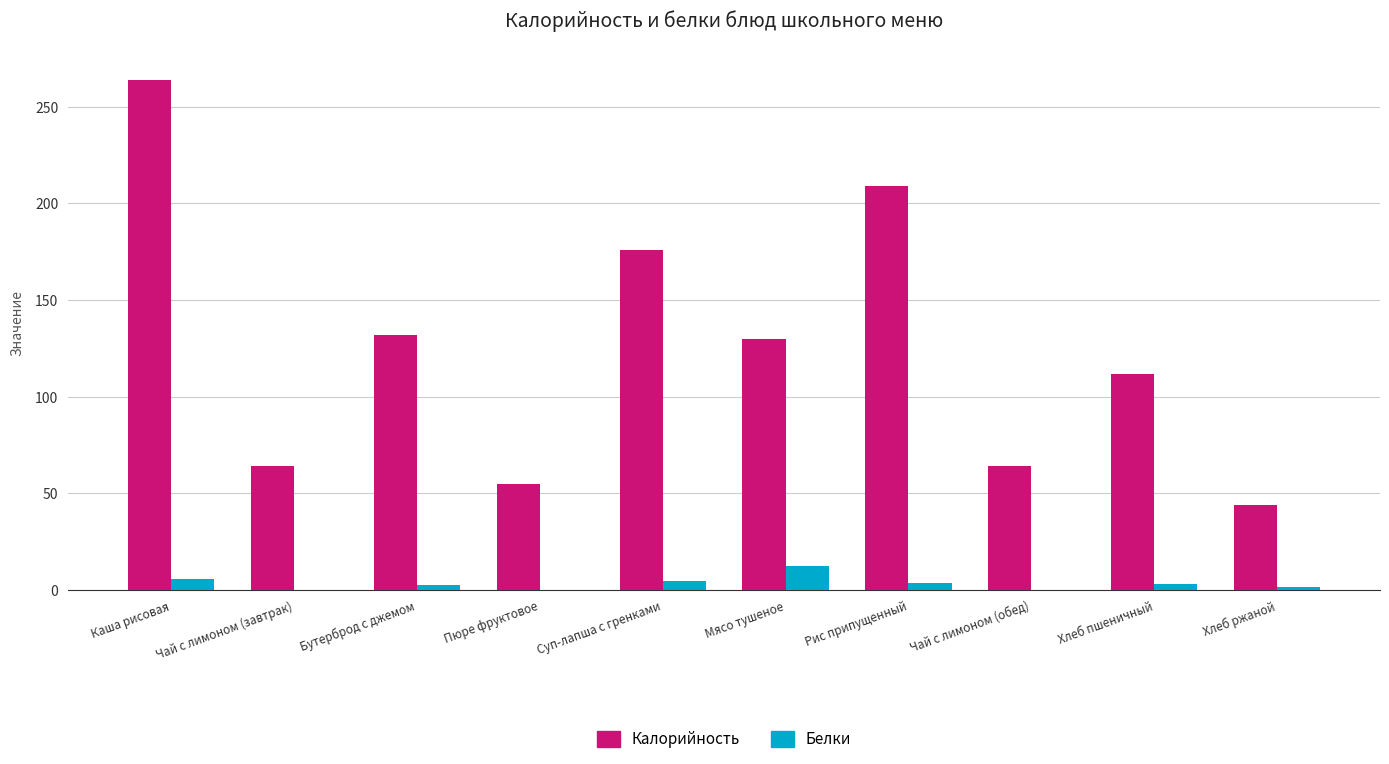

True or false: Калорийность has a value of 55.0 at Пюре фруктовое.

True